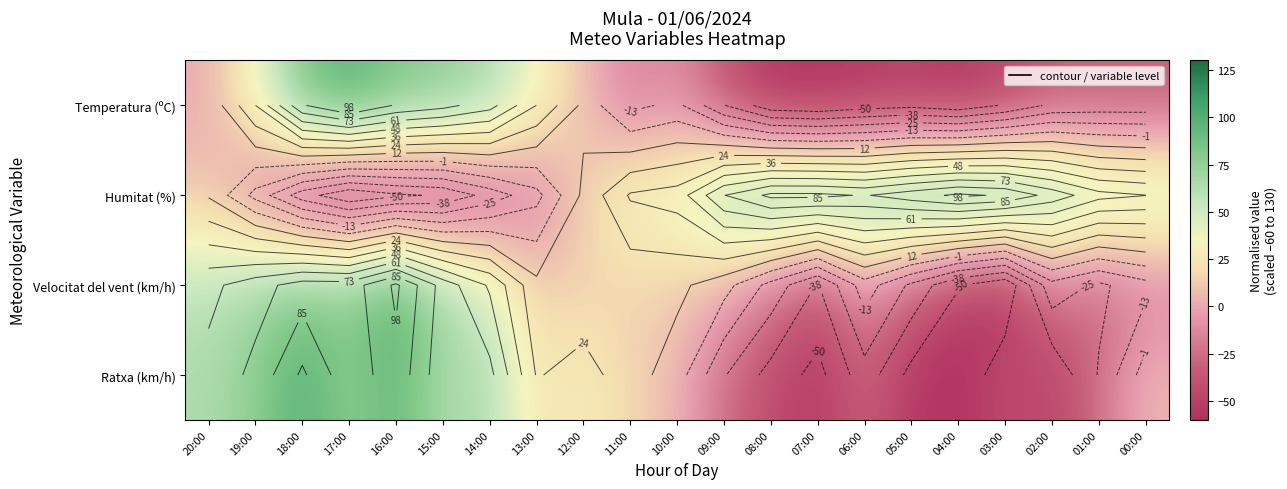

At which label does Velocitat del vent (km/h) reach its peak?

16:00